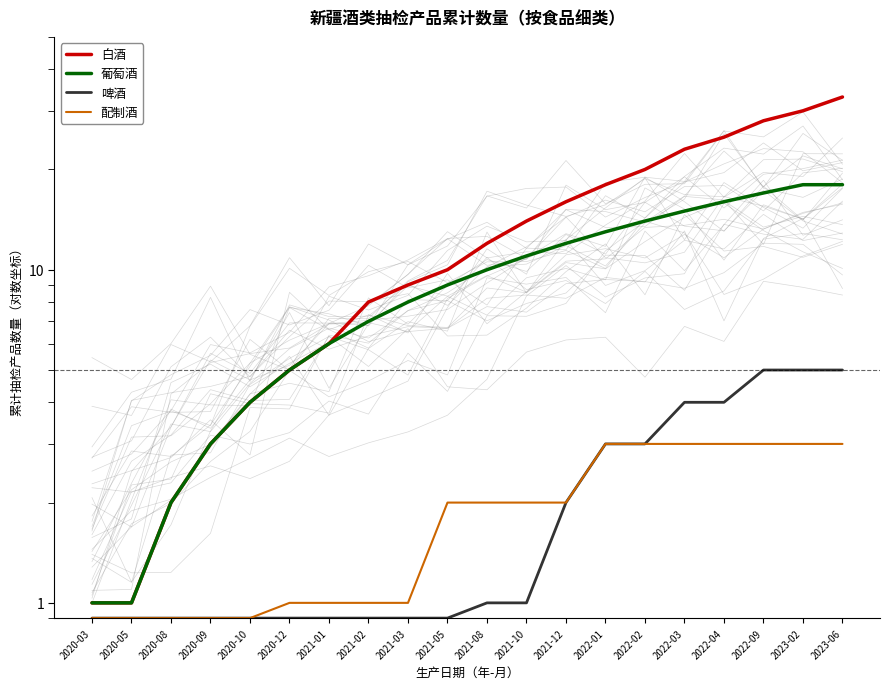

True or false: 葡萄酒 and 配制酒 cross at least once.

False